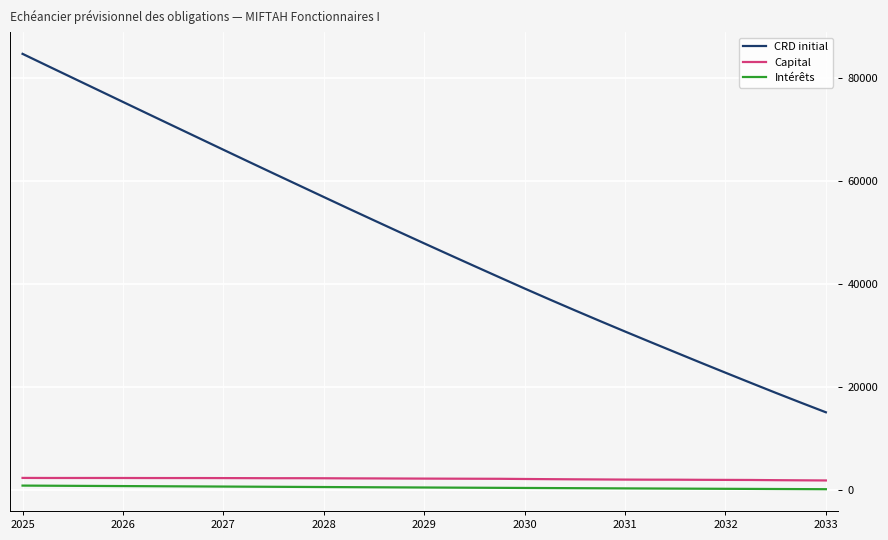

True or false: Intérêts and CRD initial intersect in this chart.

False